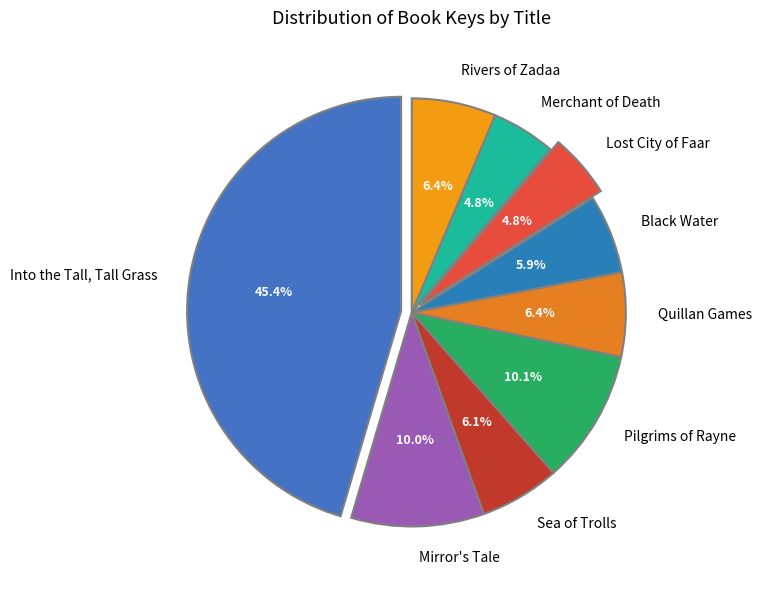

Is there any slice that represents more than half of the pie?

No